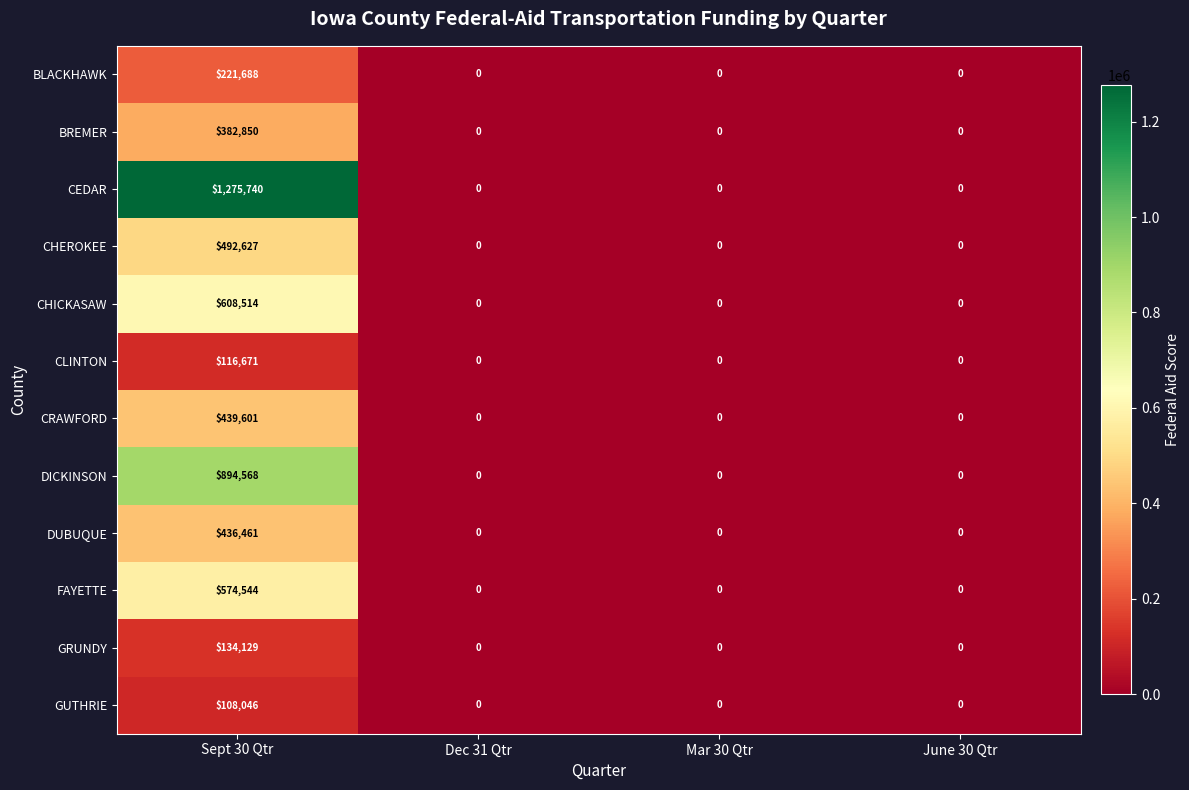

Which series has the largest total across all categories?

CEDAR